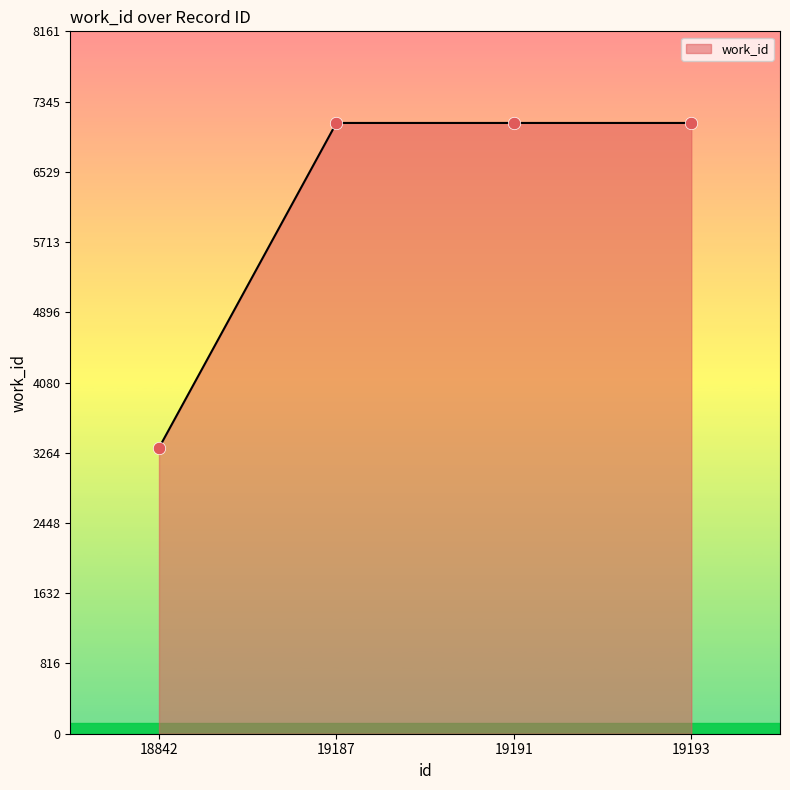

Approximately how many times larger is the value at 18842 compared to 19187?

0.5